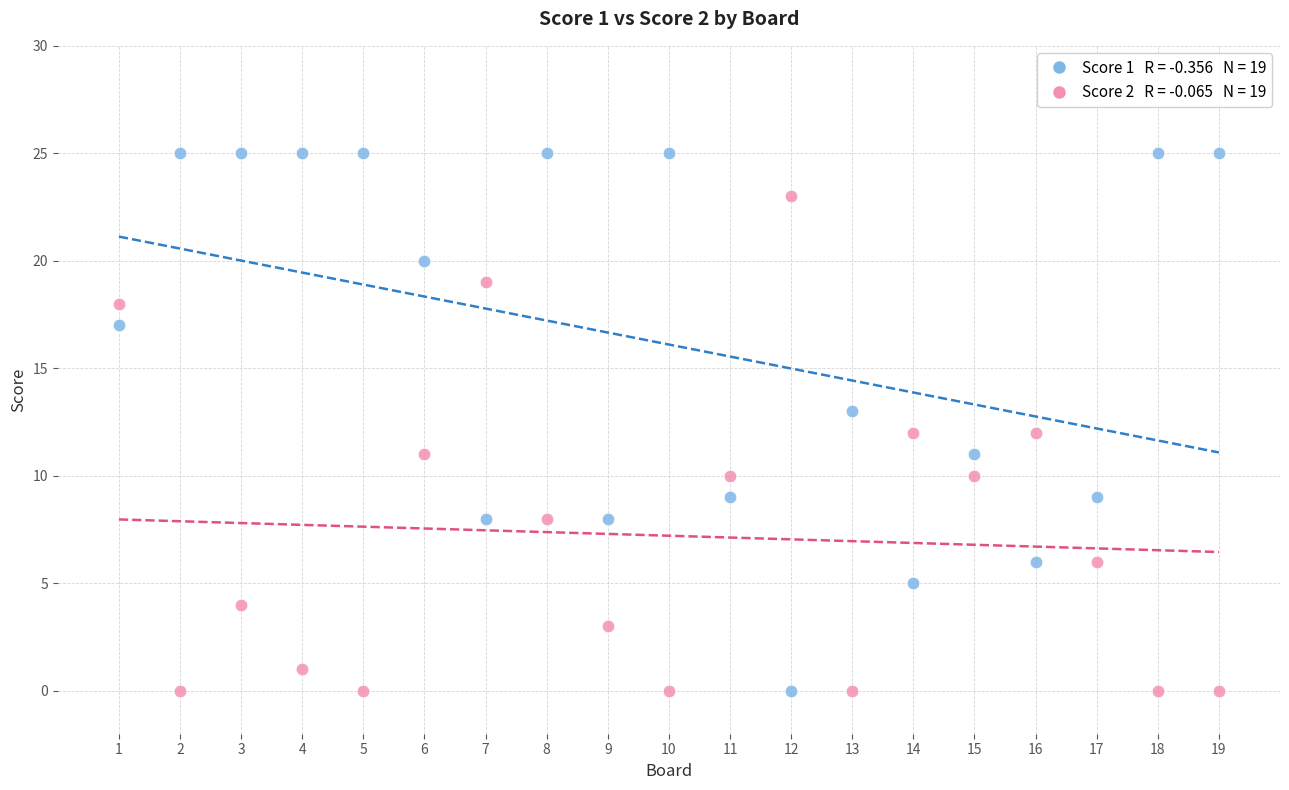

Across all data points, what is the range of X values (max minus min)?

18